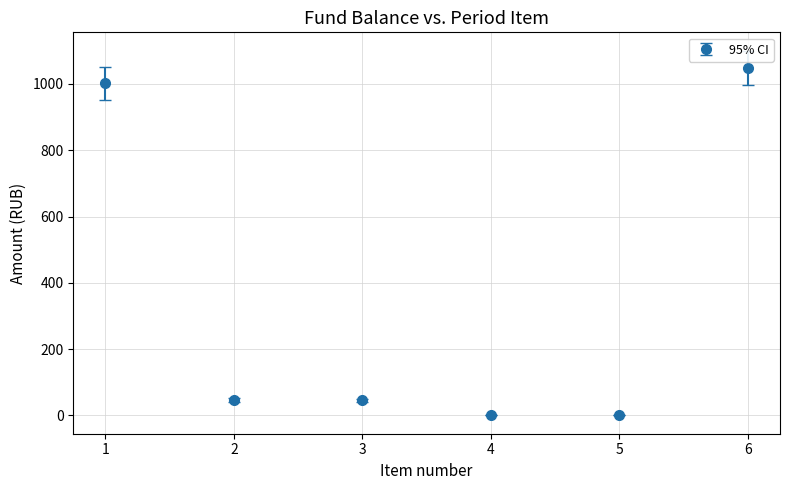

What is the maximum value shown in the chart?

1048.2